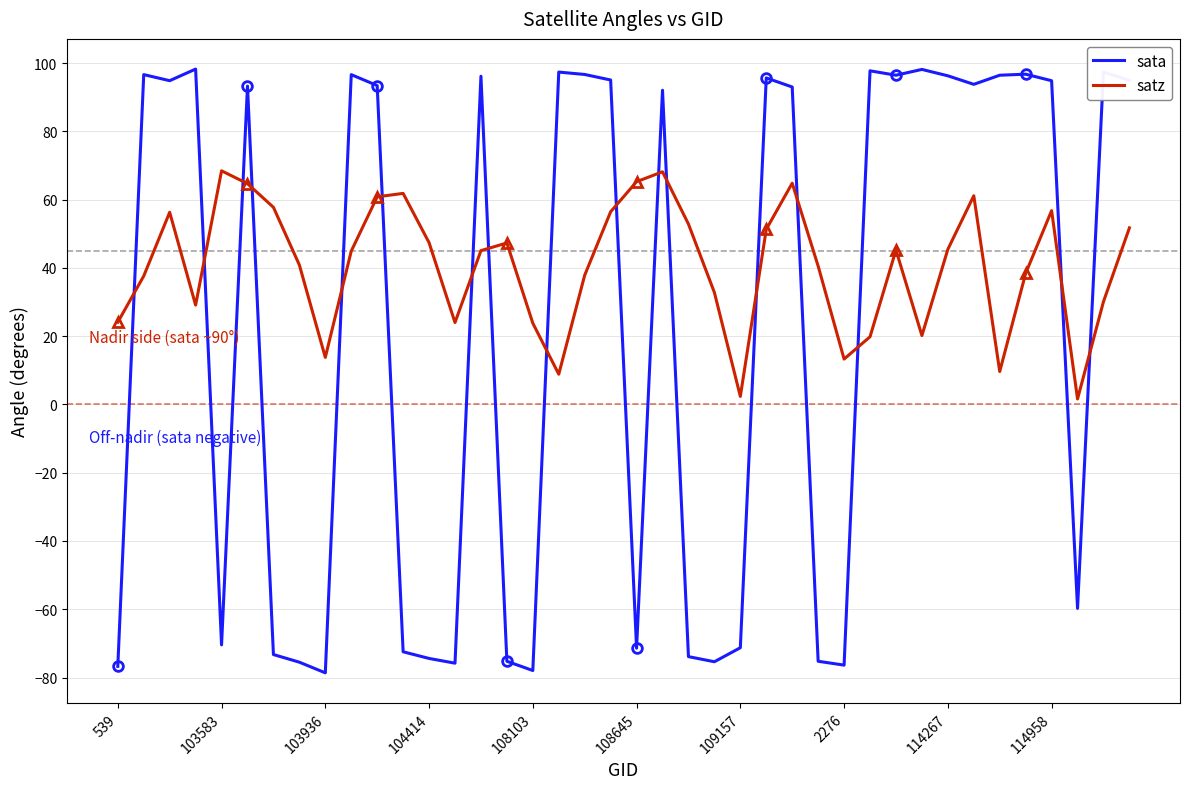

Is the value of sata at 539 greater than the value of satz at 2276?

No